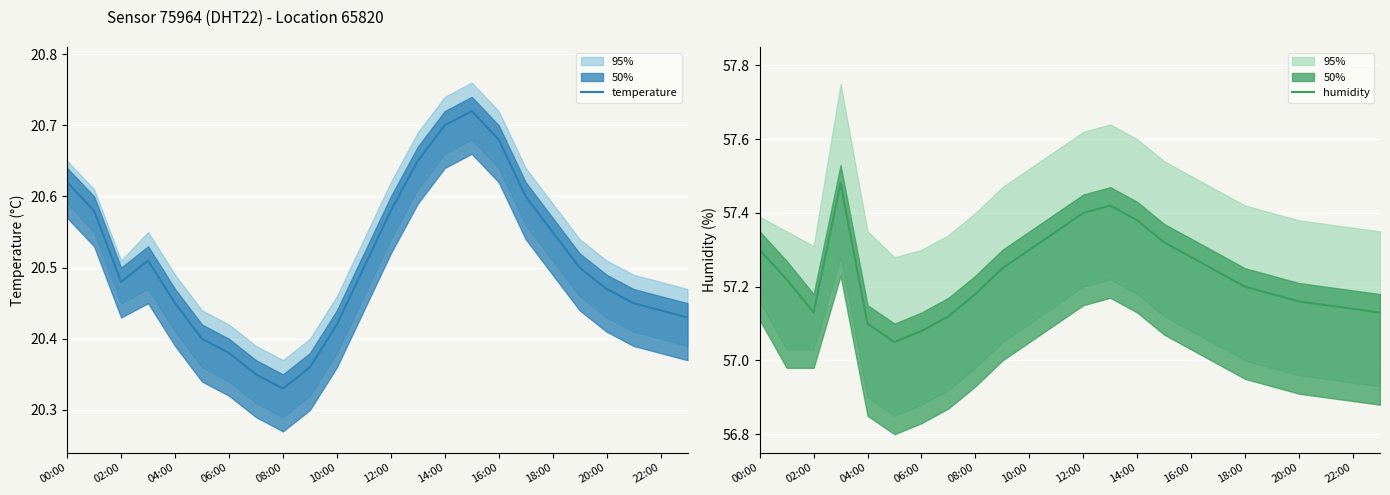

Which series has the largest total across all categories?

humidity